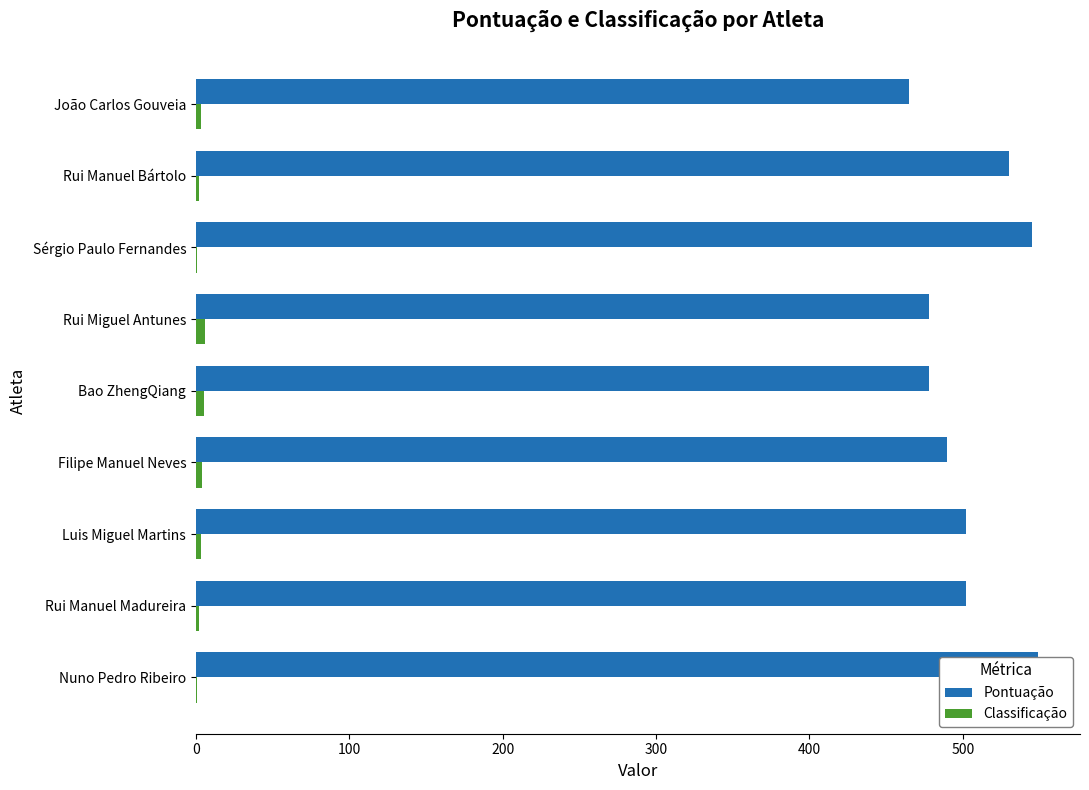

Does the chart contain any negative values?

No